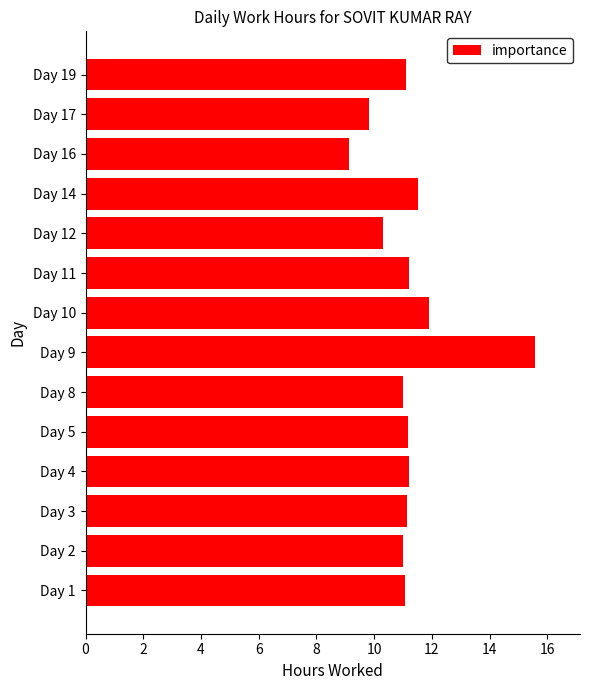

What is the smallest value displayed?

9.1